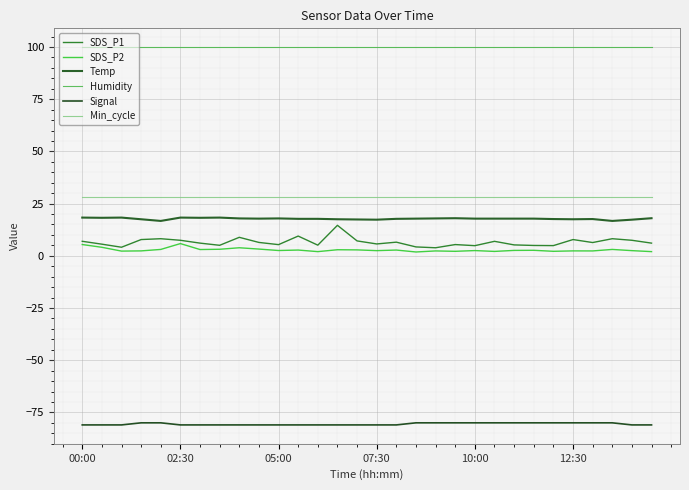

True or false: SDS_P2 and Min_cycle cross at least once.

False